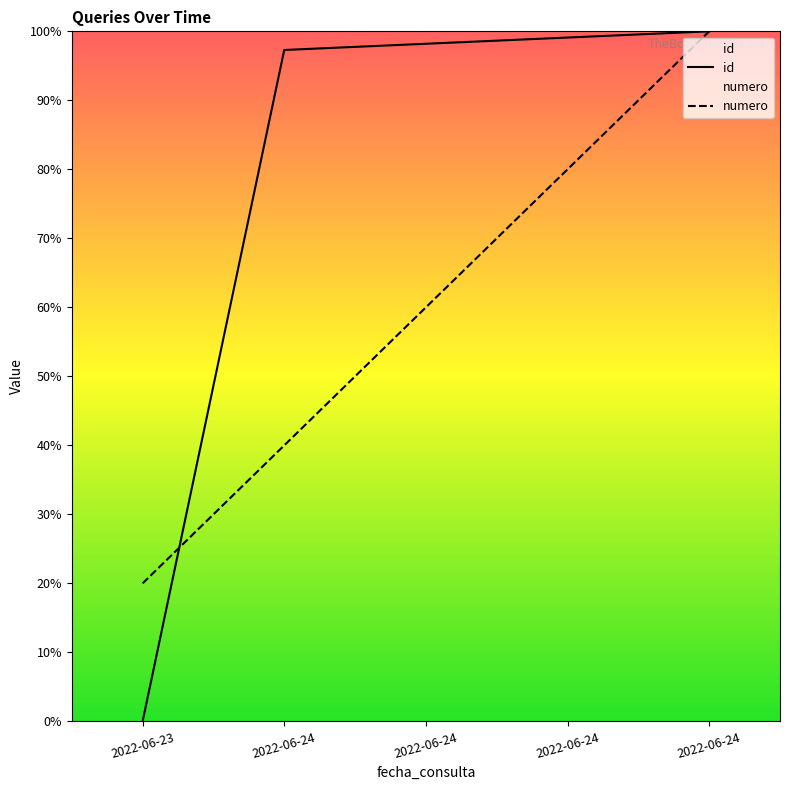

Count the number of data series in this chart.

2